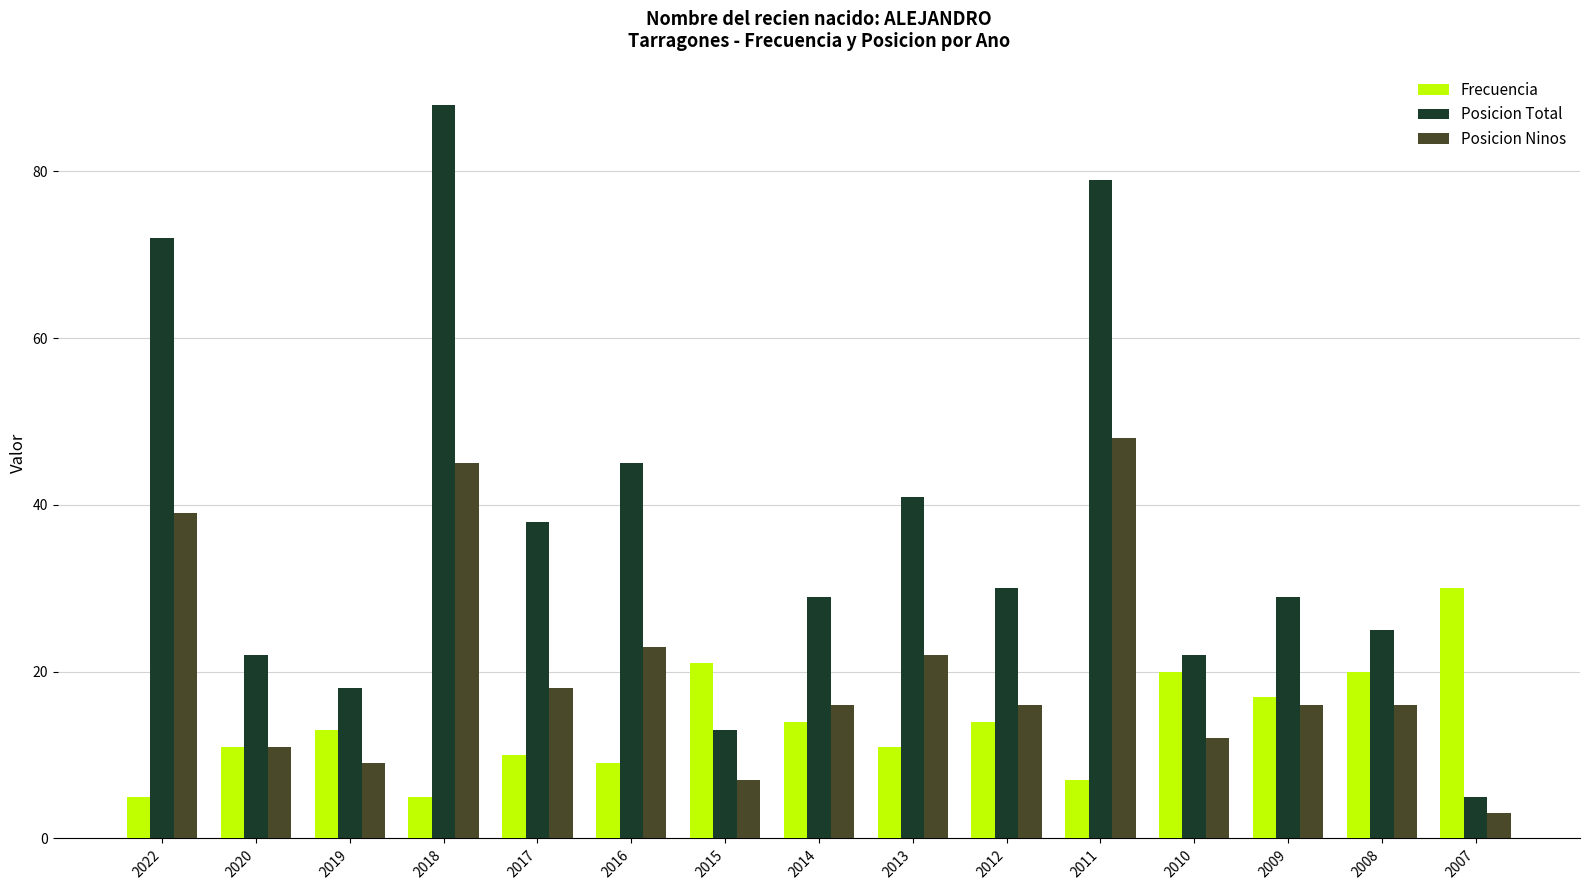

Which series has the largest total across all categories?

Posicion Total